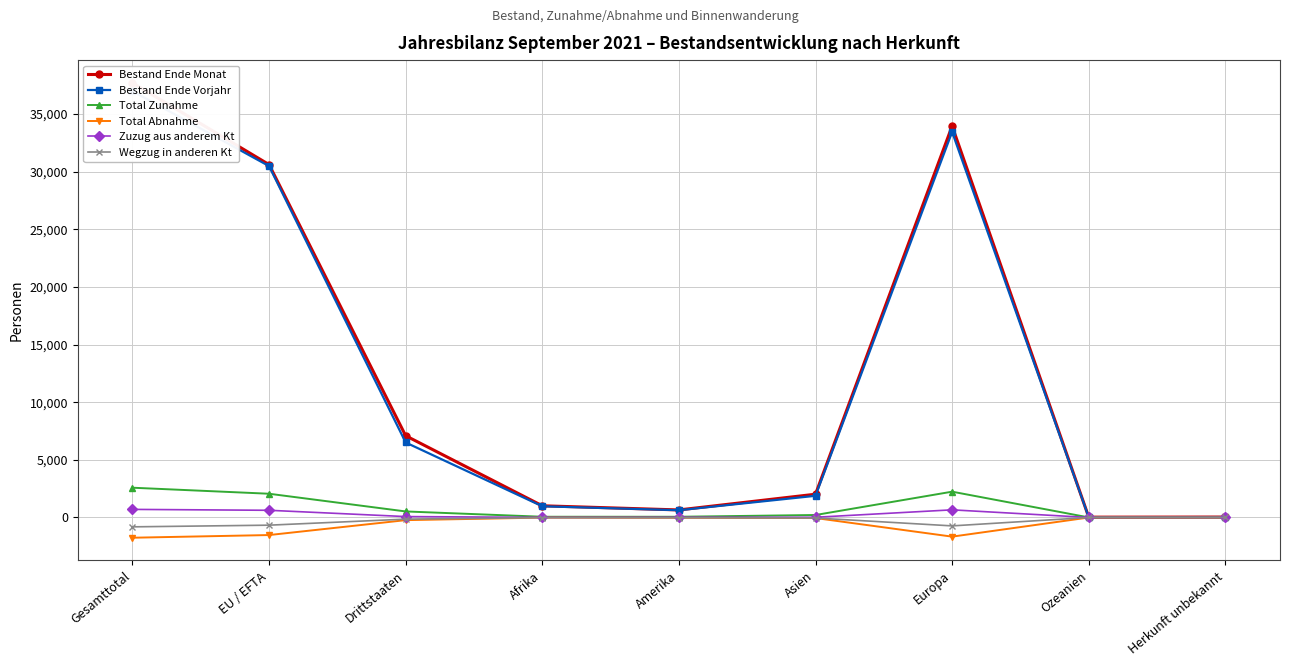

What are all the series names shown in the legend?

Bestand Ende Monat, Bestand Ende Vorjahr, Total Zunahme, Total Abnahme, Zuzug aus anderem Kt, Wegzug in anderen Kt